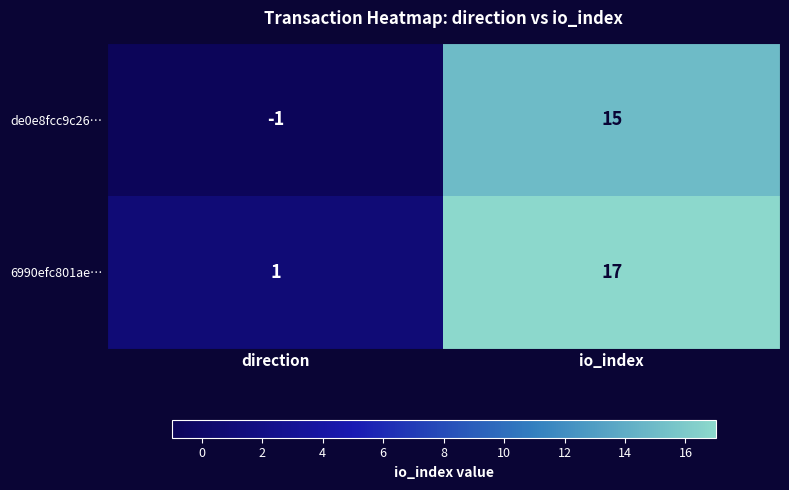

What is the greatest value displayed?

17